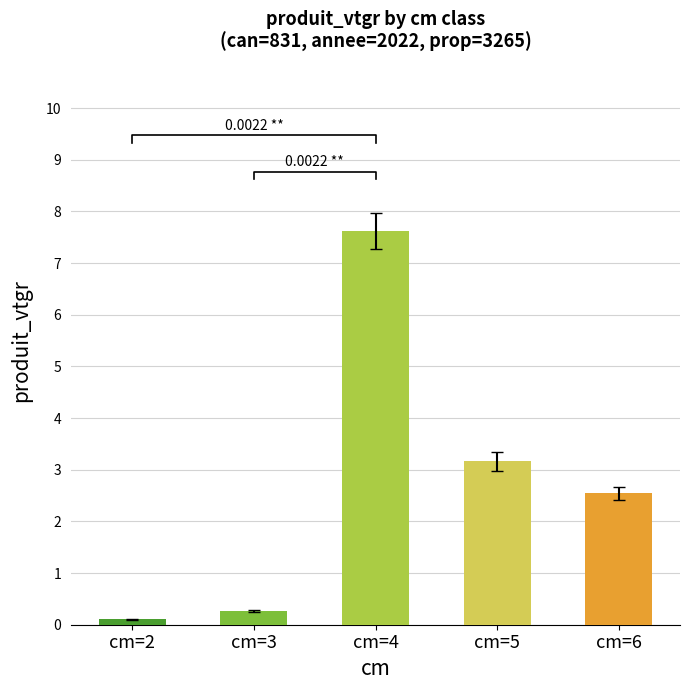

At which label is the value closest to 3?

cm=5